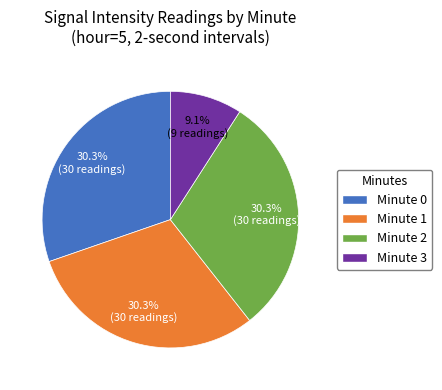

Is there a majority slice in this chart?

No